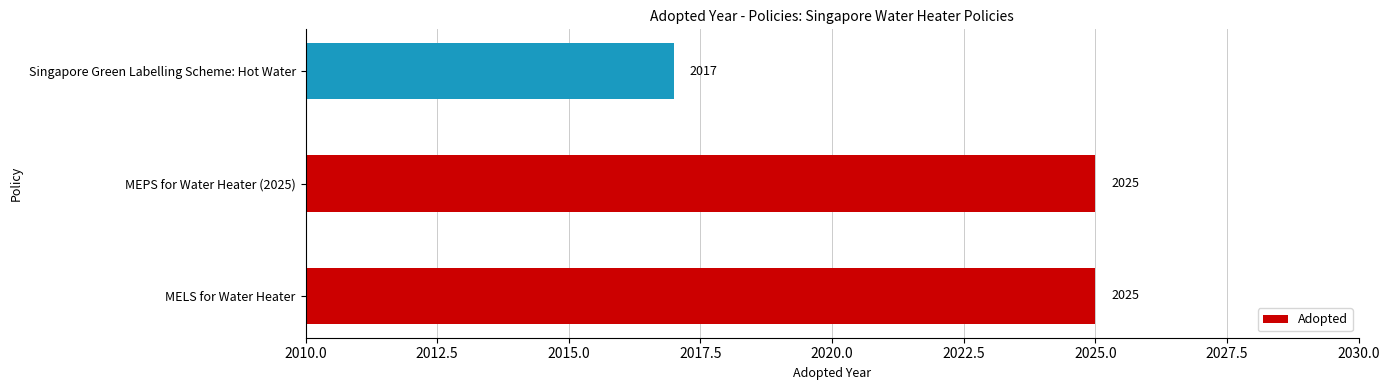

What is the approximate value at MEPS for Water Heater (2025)?

2025